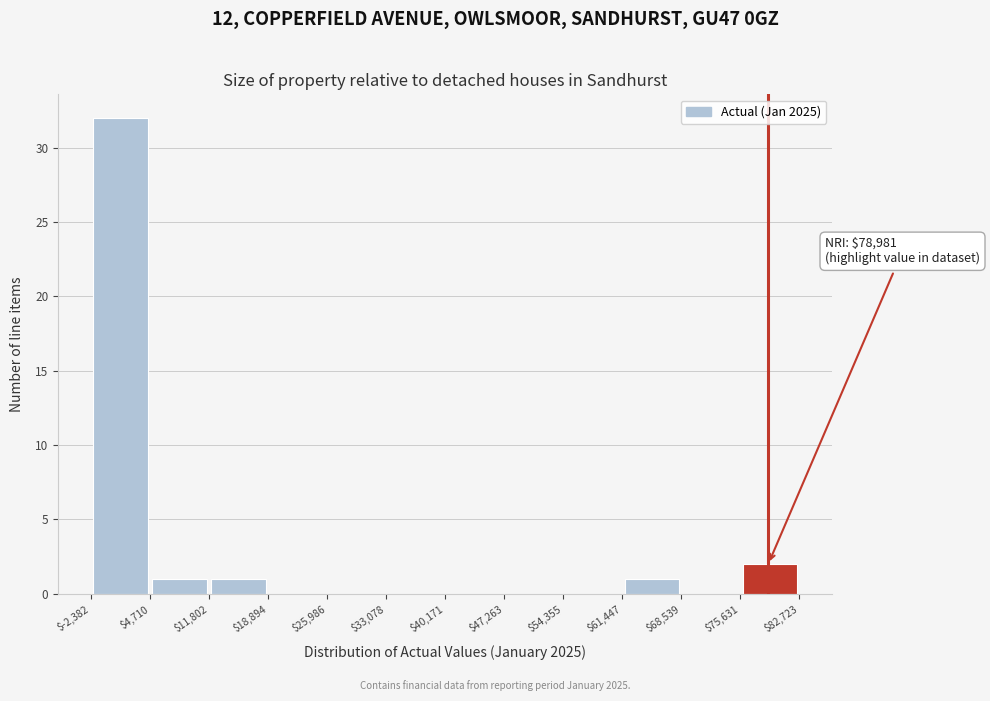

Which range on the x-axis has the tallest bar?

$-2,382 to $4,710